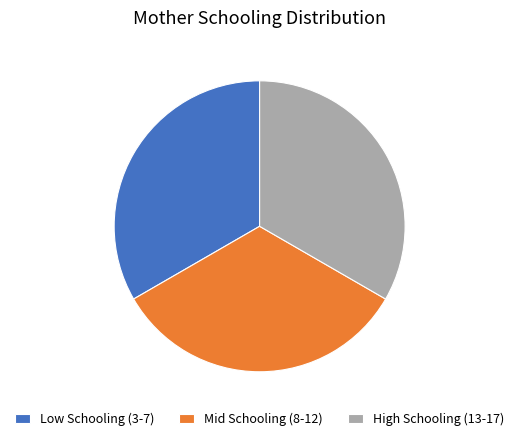

Is there a majority slice in this chart?

No